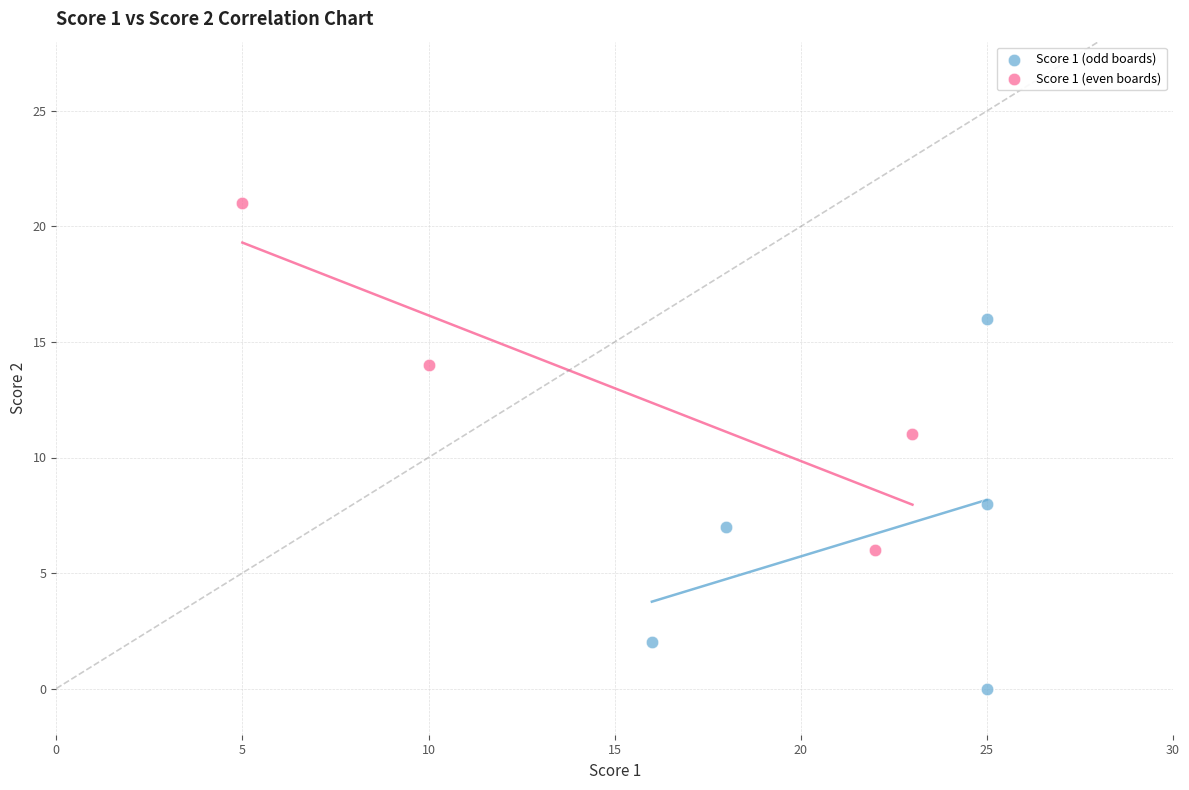

Which series reaches the maximum Y coordinate?

Score 1 (even boards)